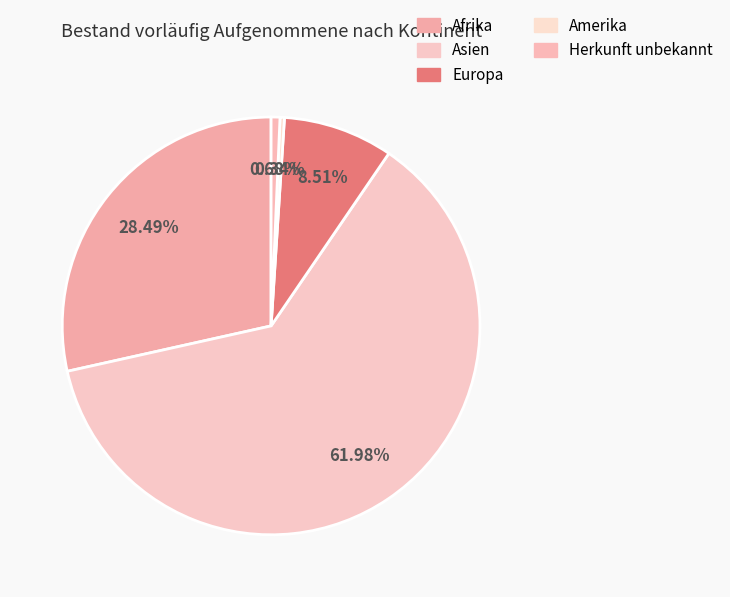

To the nearest percent, what percentage of the pie is Herkunft unbekannt?

1%